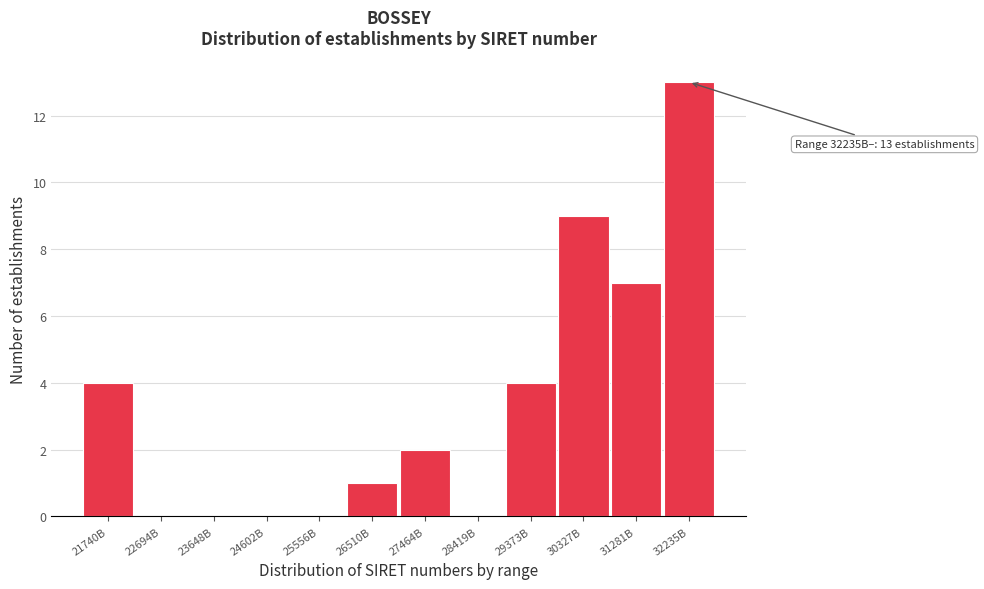

Reading left to right, list all the values displayed in this chart.

21740B=4	22694B=0	23648B=0	24602B=0	25556B=0	26510B=1	27464B=2	28419B=0	29373B=4	30327B=9	31281B=7	32235B=13